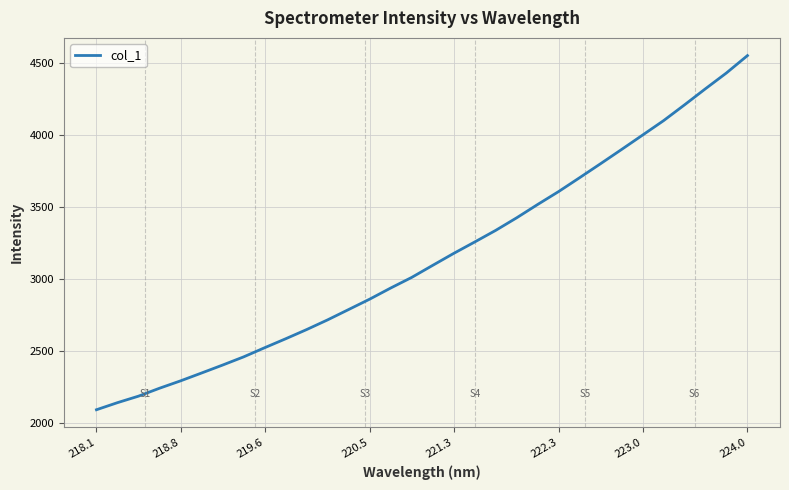

Does the chart display data point markers on the line(s)?

No